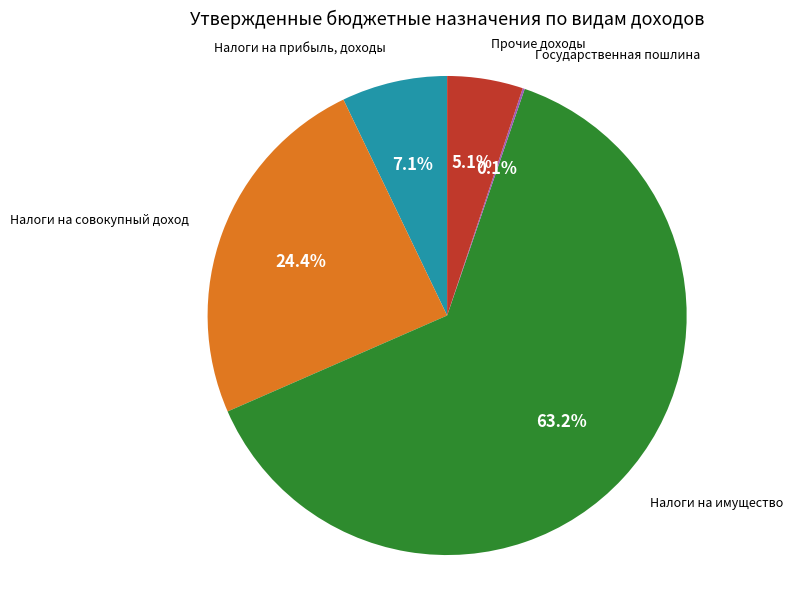

Do Налоги на прибыль, доходы and Налоги на имущество together represent more than half of the pie?

Yes